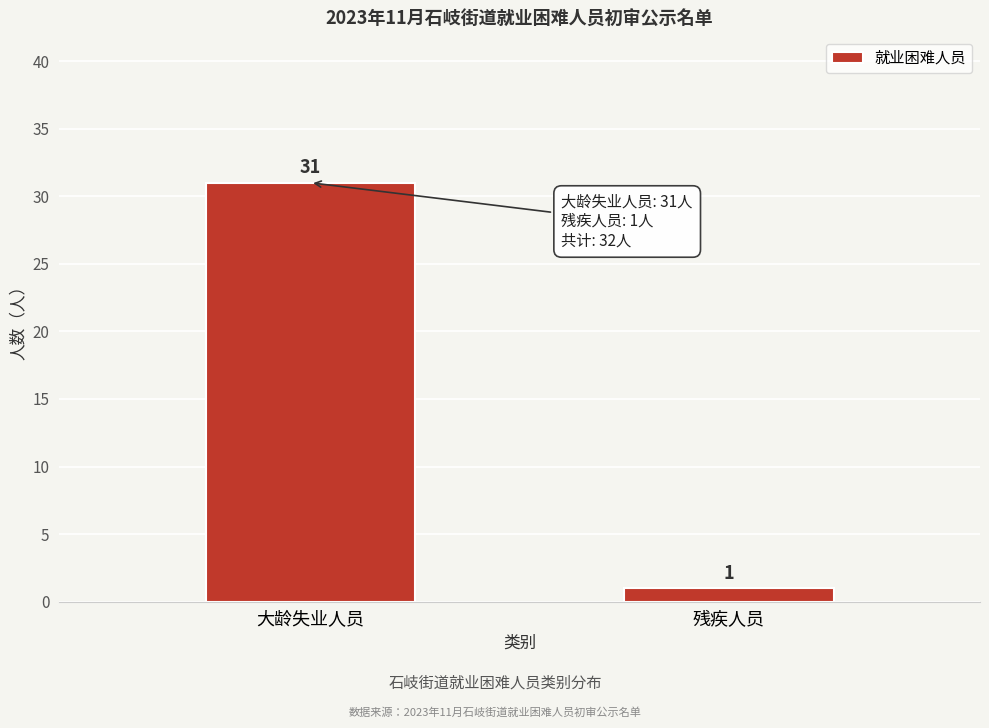

Reading left to right, extract all data points from this chart.

大龄失业人员=31	残疾人员=1